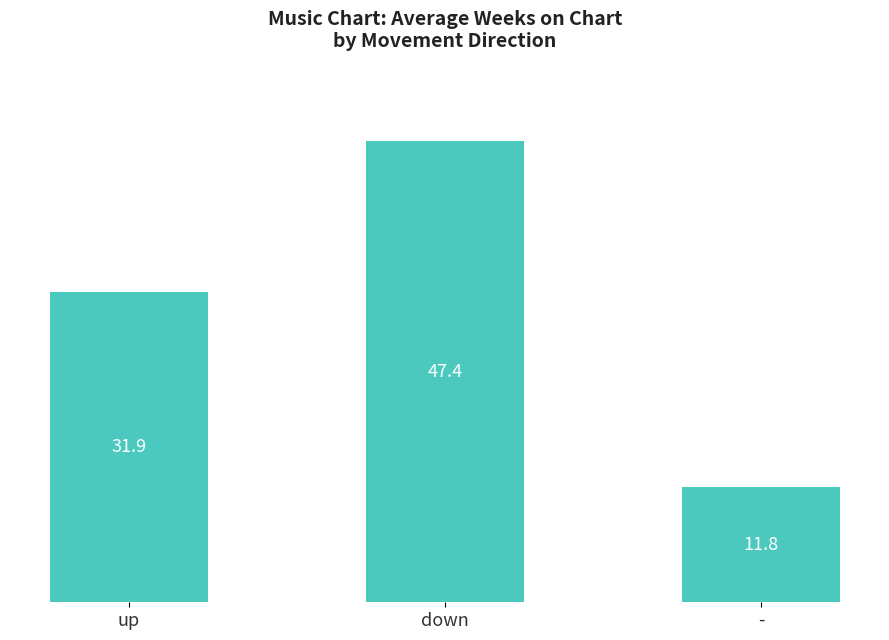

Where is the data nearest to the value 29?

up